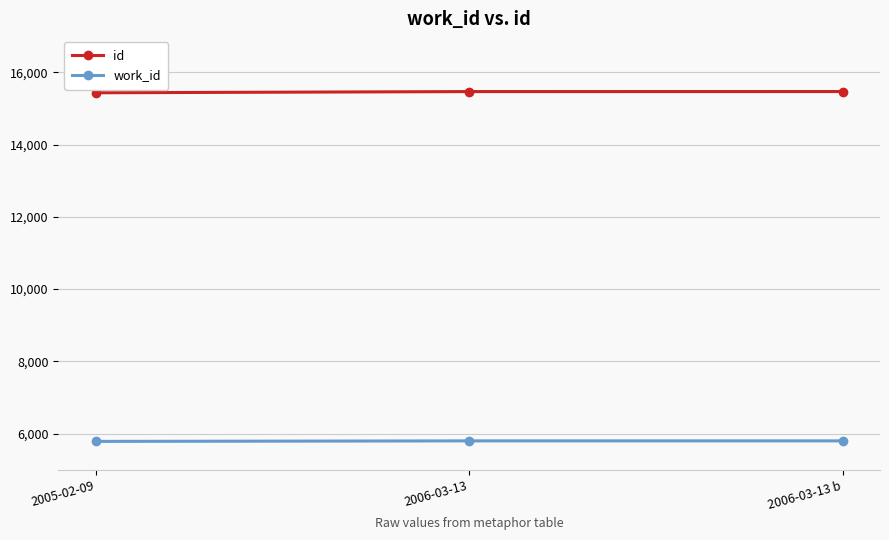

Is the value of id at 2005-02-09 greater than the value of work_id at 2006-03-13 b?

Yes